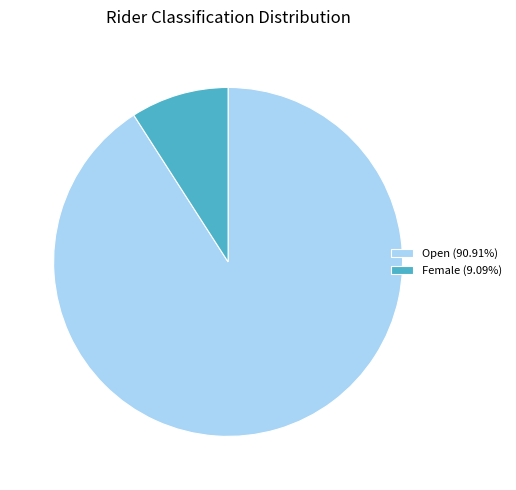

Is there a majority slice in this chart?

Yes